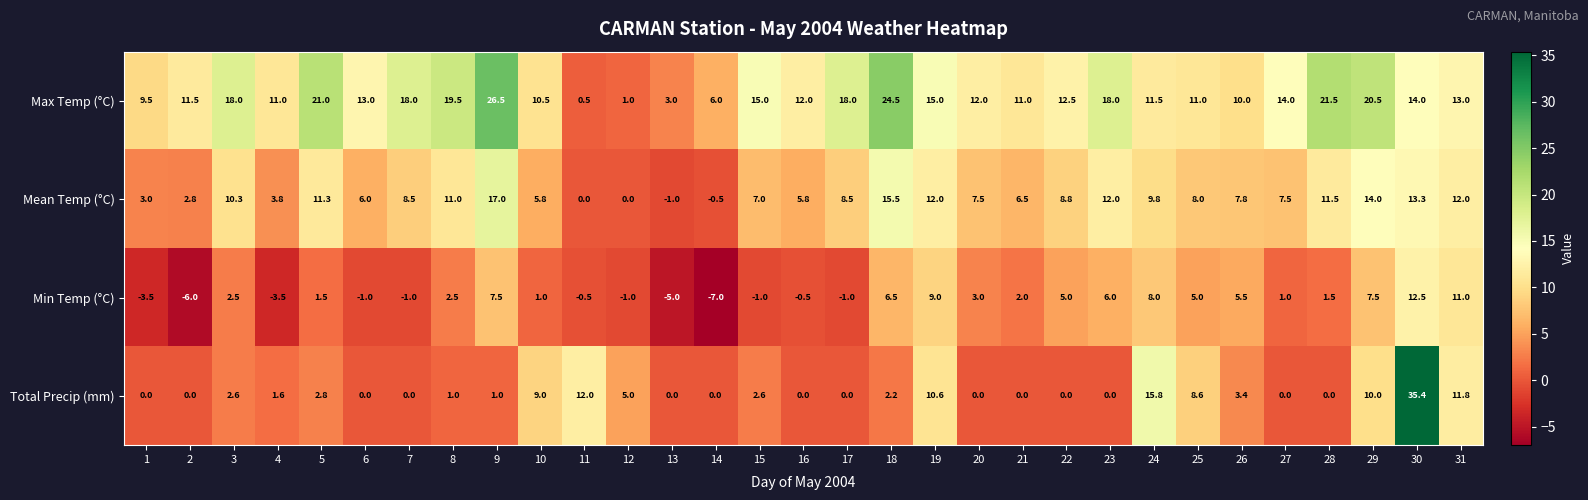

What is the sum of the Total Precip (mm) values at 12 and 7?

5.0